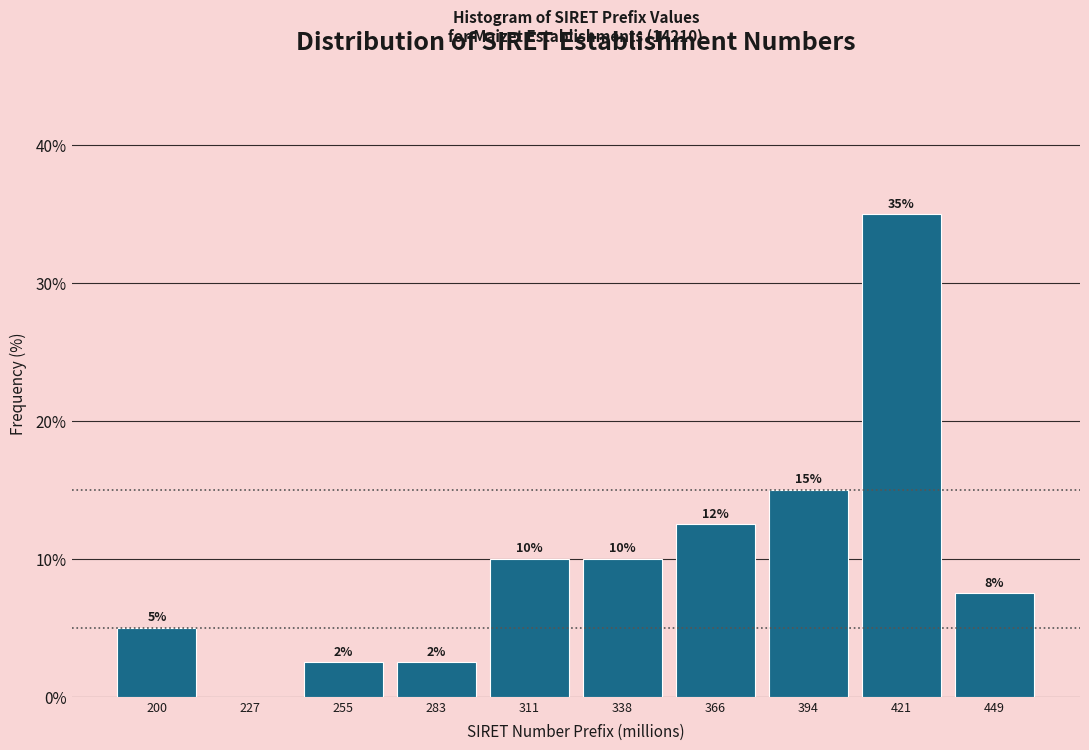

Which label corresponds to the largest value in the chart?

421